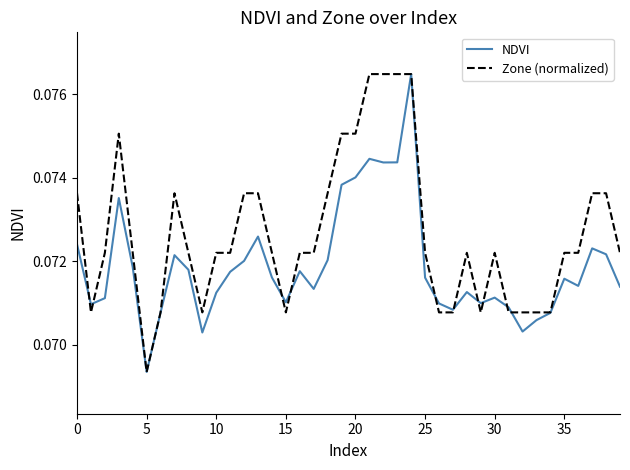

List the series in order of their overall mean, highest first.

Zone (normalized), NDVI